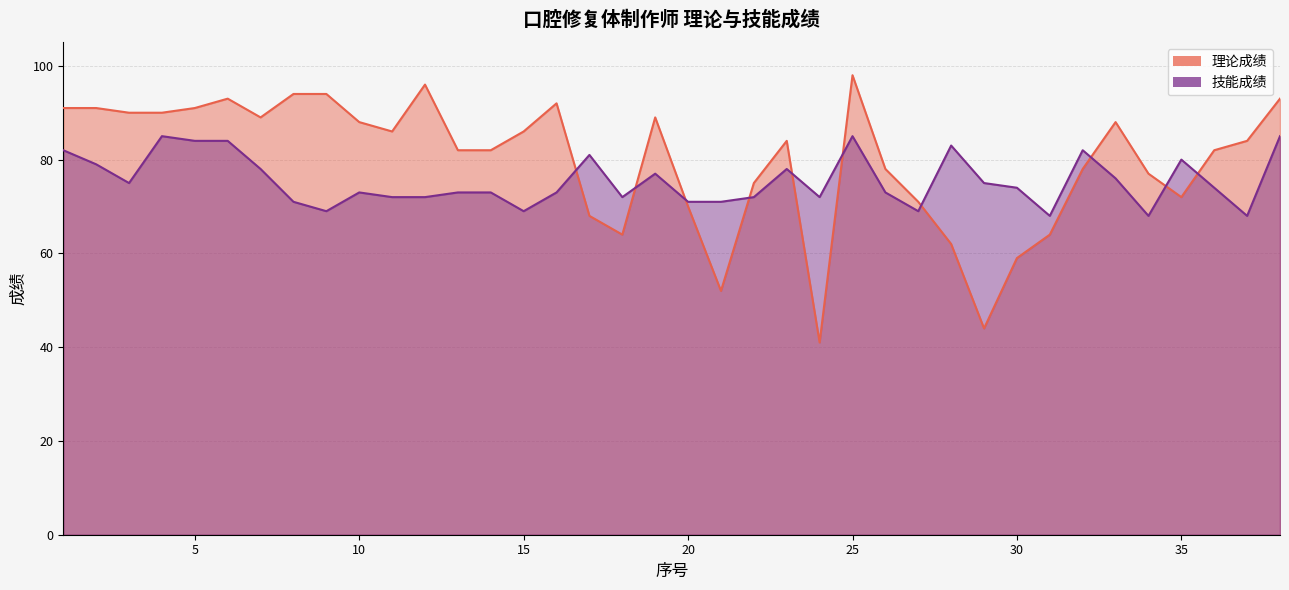

List the series in order of their peak value, highest first.

理论成绩, 技能成绩